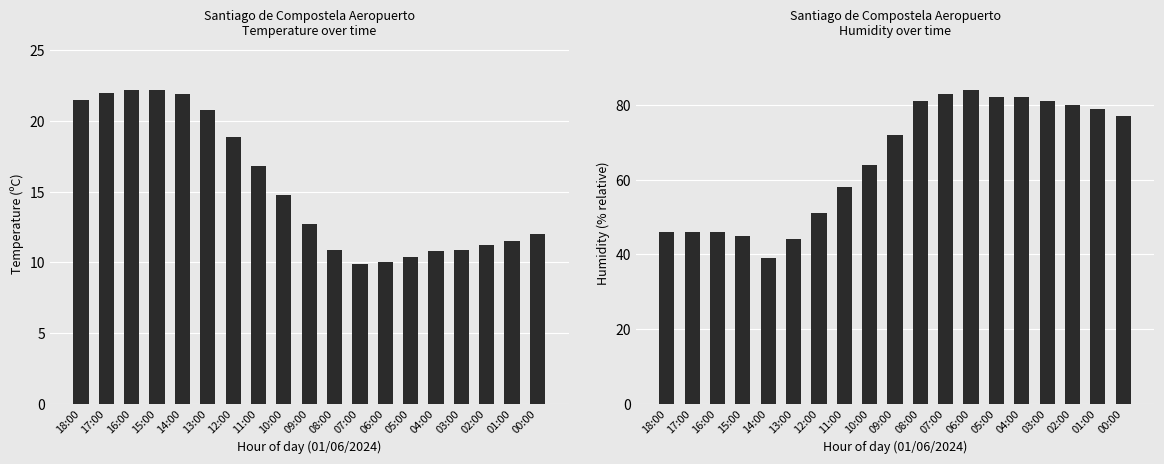

What is the approximate value of Tenperartura (ºC) at 05:00?

10.4